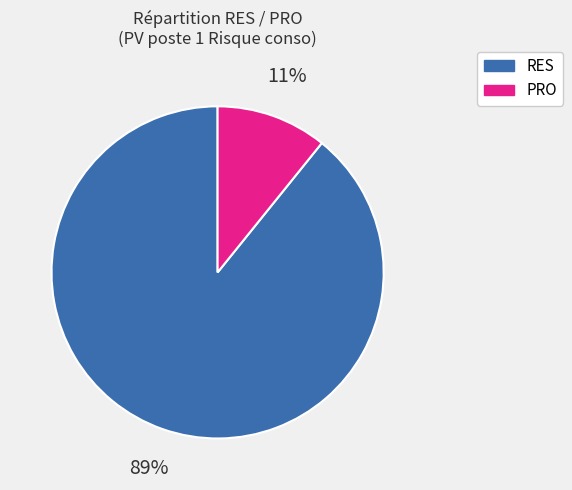

Which category has the biggest portion of the pie?

RES